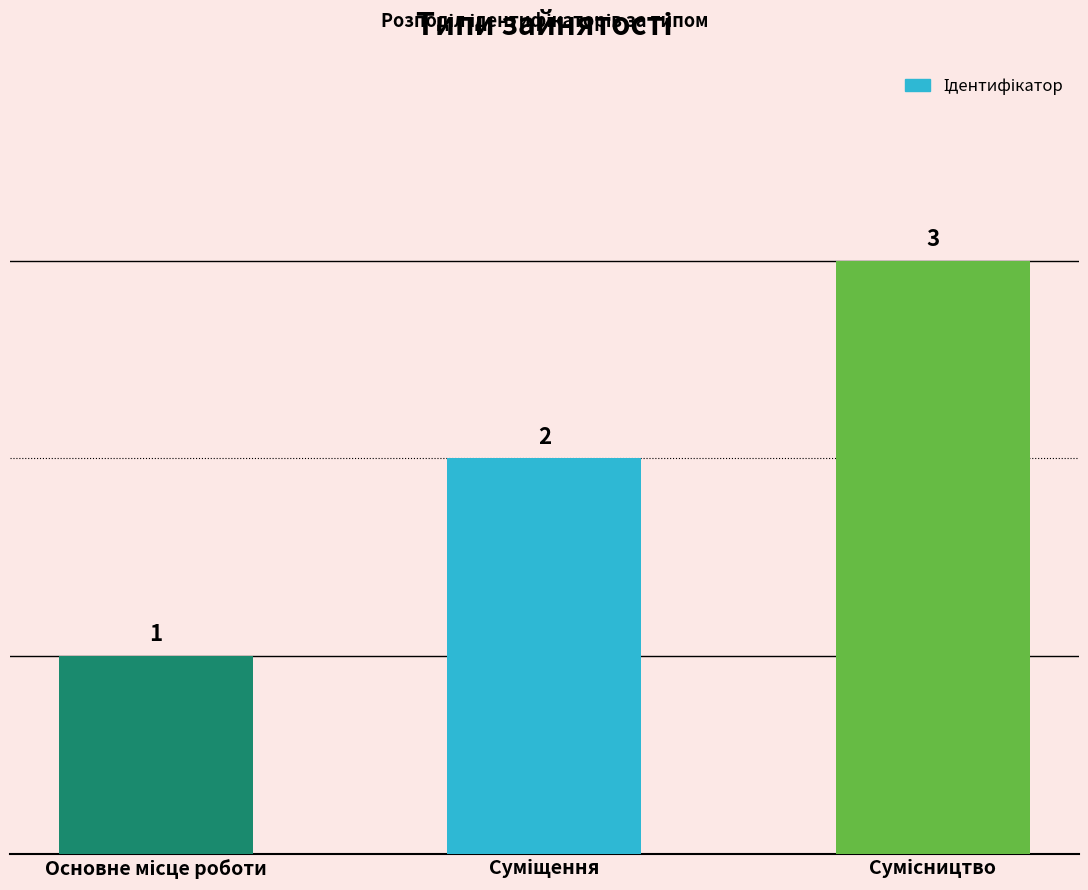

What is the value of the 3rd bar from the left?

3